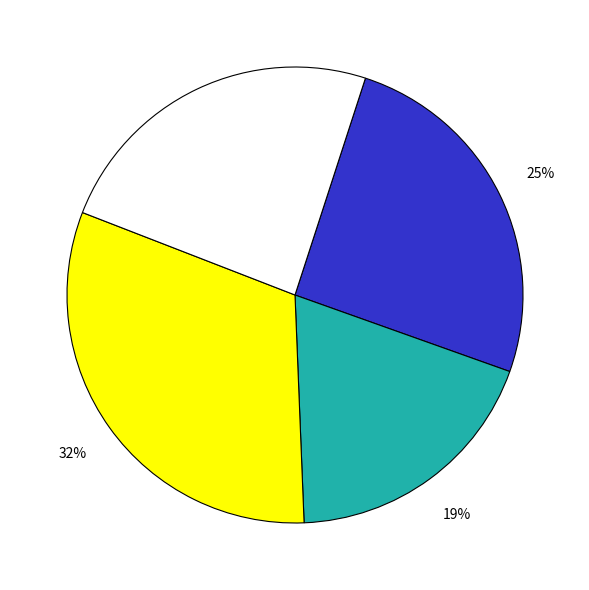

Is there a majority slice in this chart?

No